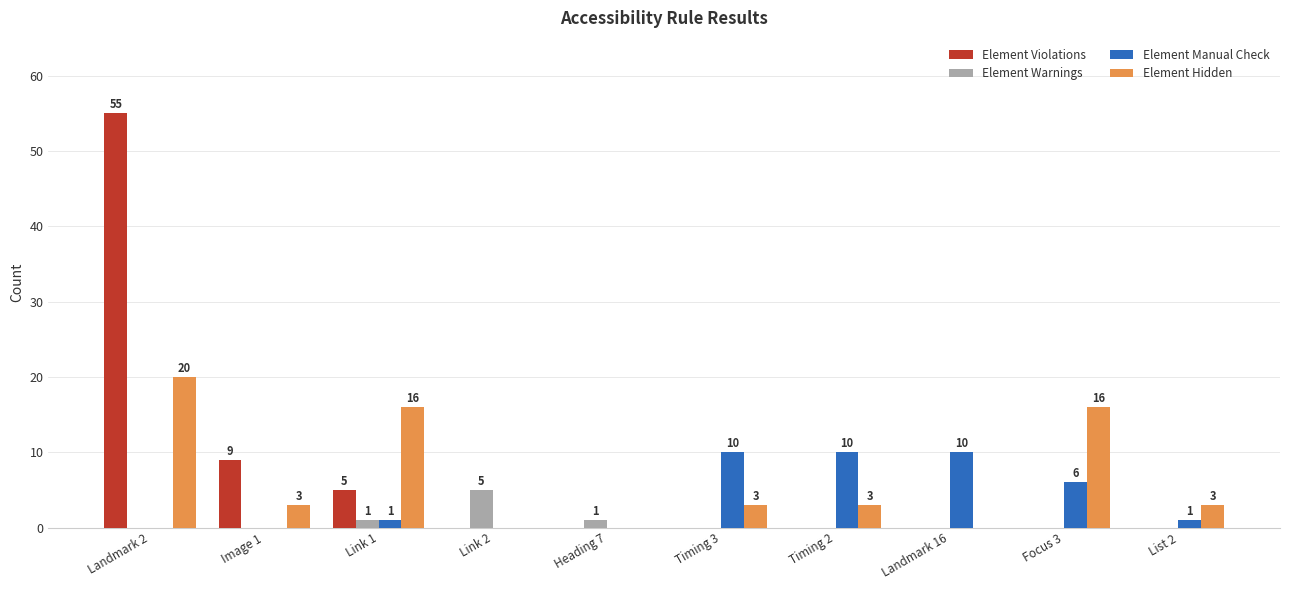

What is the maximum value for Element Hidden?

20